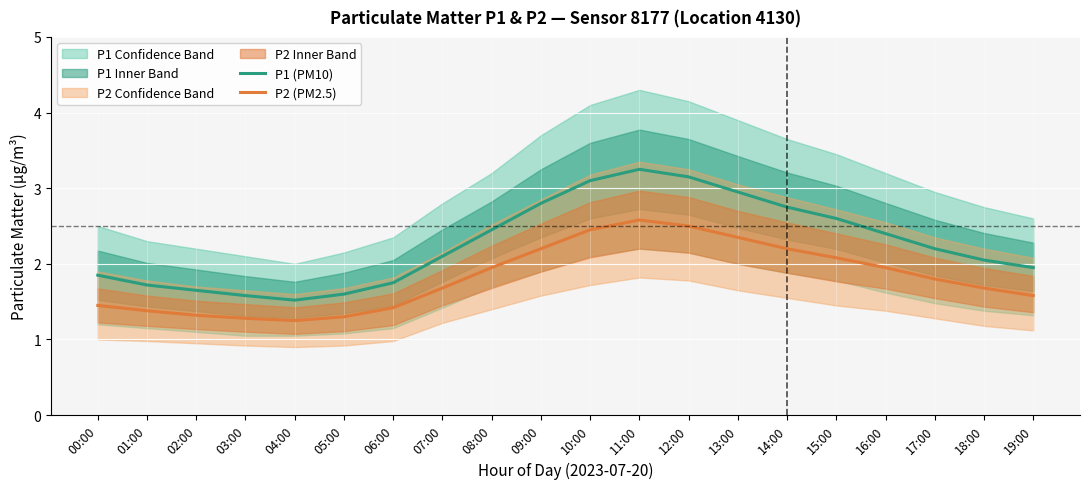

Reading left to right, list all the values displayed in this chart.

P1 (PM10): 00:00=1.9	01:00=1.7	02:00=1.6	03:00=1.6	04:00=1.5	05:00=1.6	06:00=1.8	07:00=2.1	08:00=2.5	09:00=2.8	10:00=3.1	11:00=3.2	12:00=3.1	13:00=3.0	14:00=2.8	15:00=2.6	16:00=2.4	17:00=2.2	18:00=2.0	19:00=1.9
P2 (PM2.5): 00:00=1.4	01:00=1.4	02:00=1.3	03:00=1.3	04:00=1.2	05:00=1.3	06:00=1.4	07:00=1.7	08:00=1.9	09:00=2.2	10:00=2.5	11:00=2.6	12:00=2.5	13:00=2.4	14:00=2.2	15:00=2.1	16:00=1.9	17:00=1.8	18:00=1.7	19:00=1.6